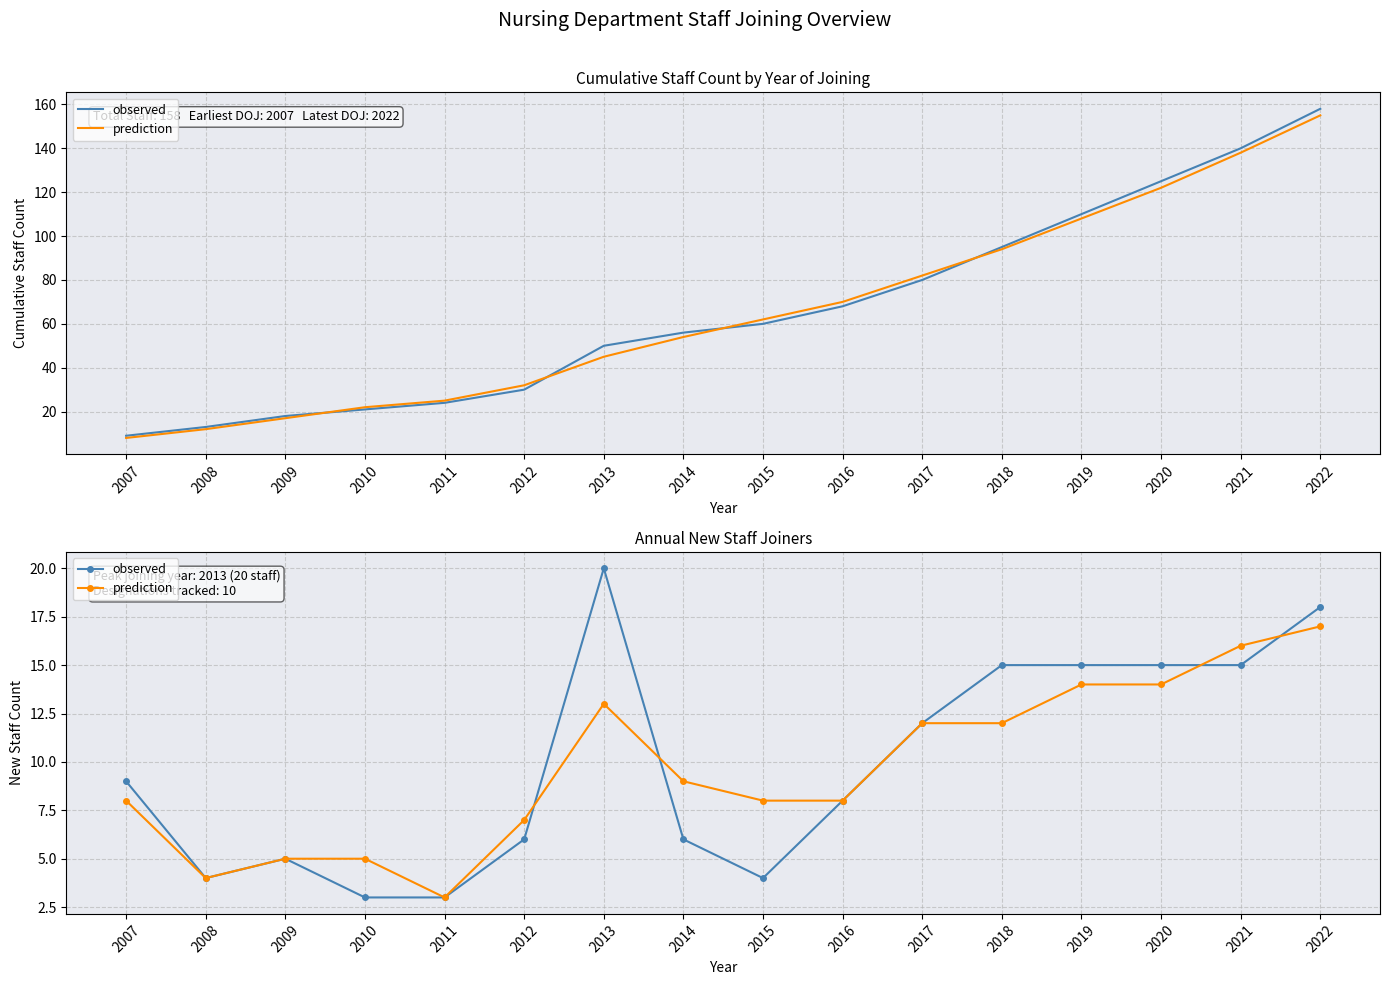

Where does the prediction series first go above 9?

2013